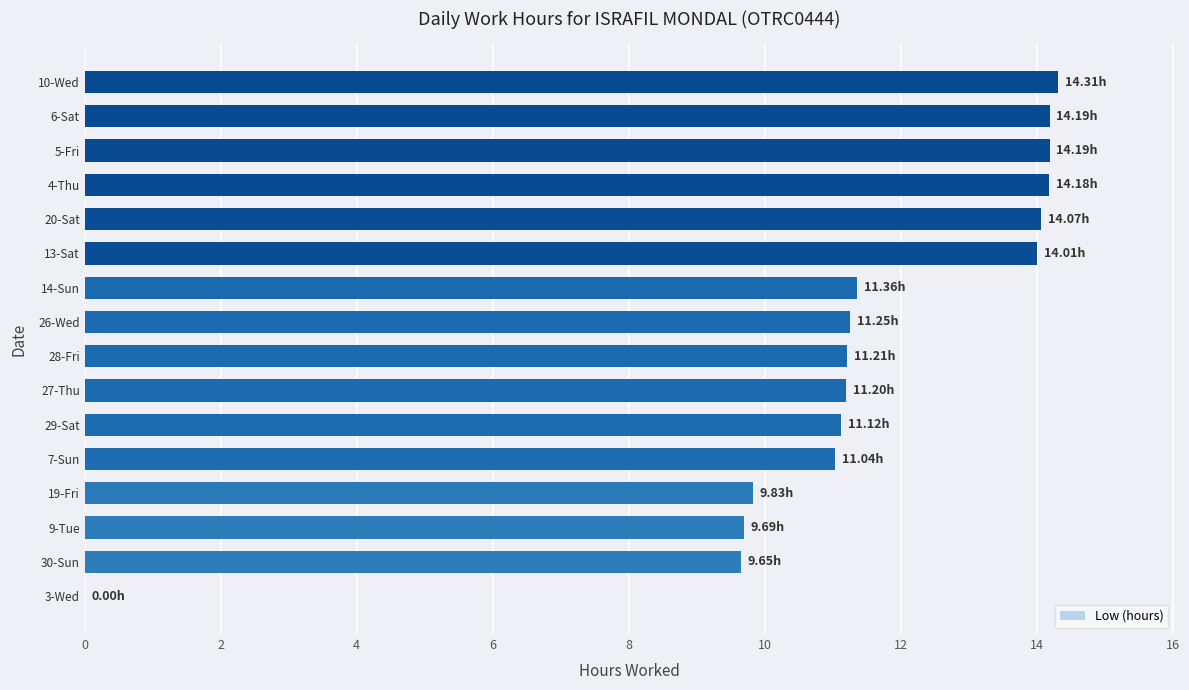

What is the ratio of the value at 27-Thu to the value at 29-Sat?

1.0